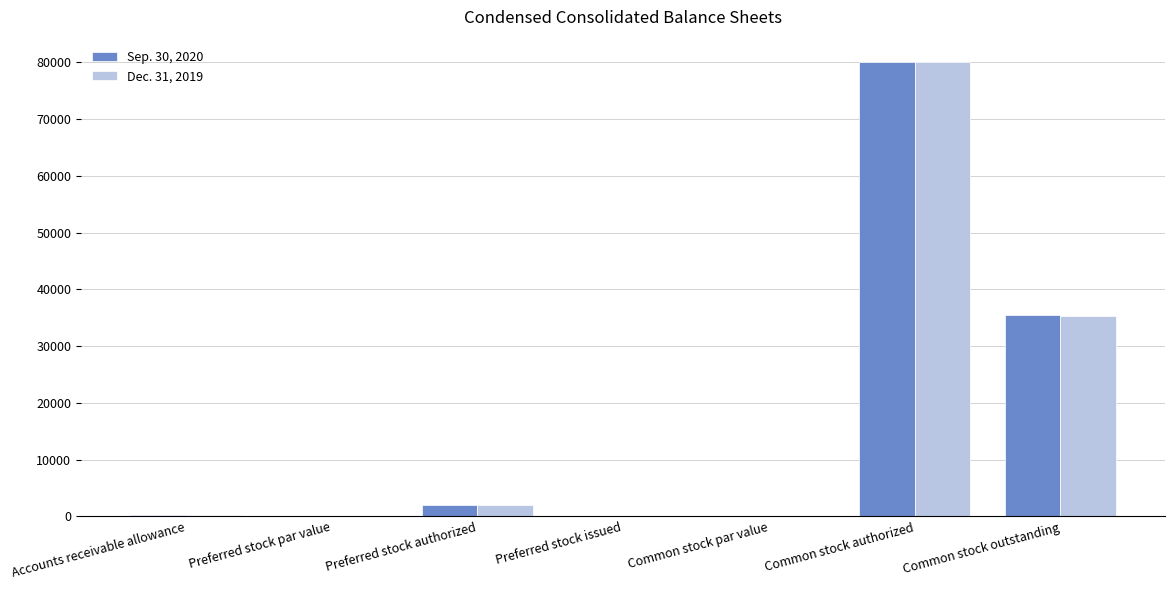

Where is Sep. 30, 2020 nearest to the value 40000?

Common stock outstanding